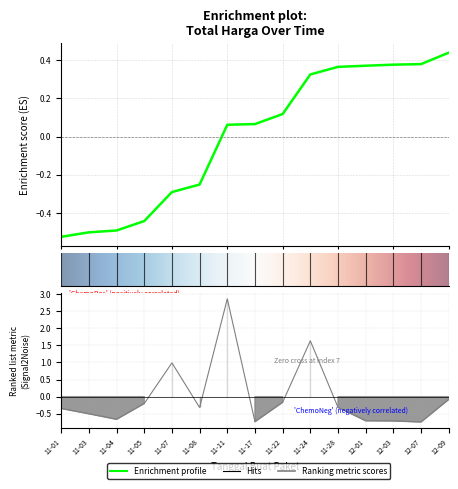

How many points are higher than both their immediate neighbors (excluding endpoints)?

3